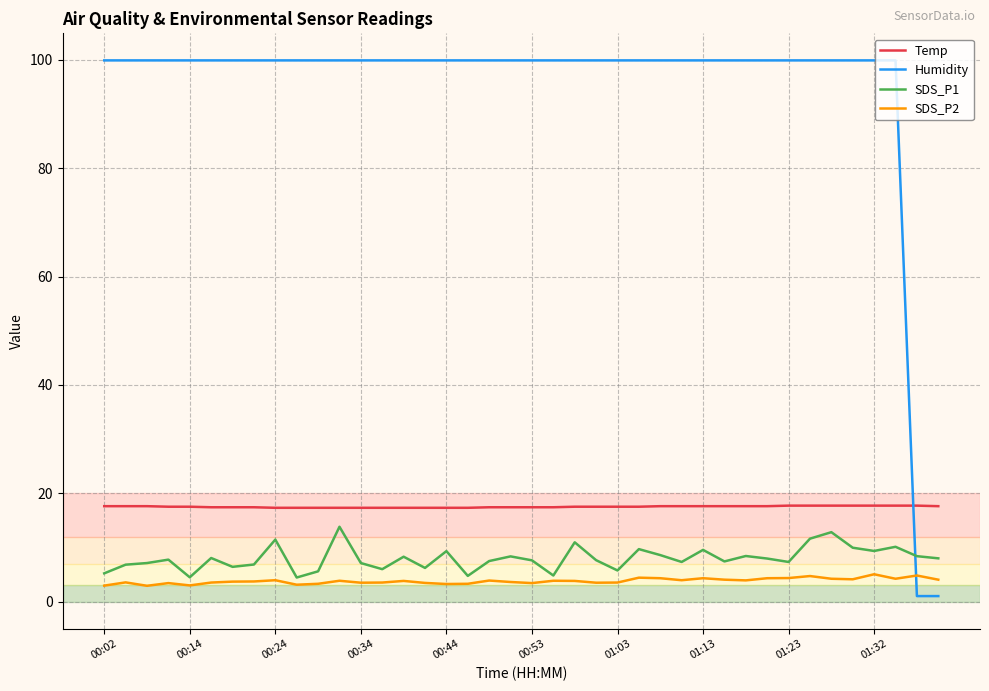

Which series has the largest total across all categories?

Humidity